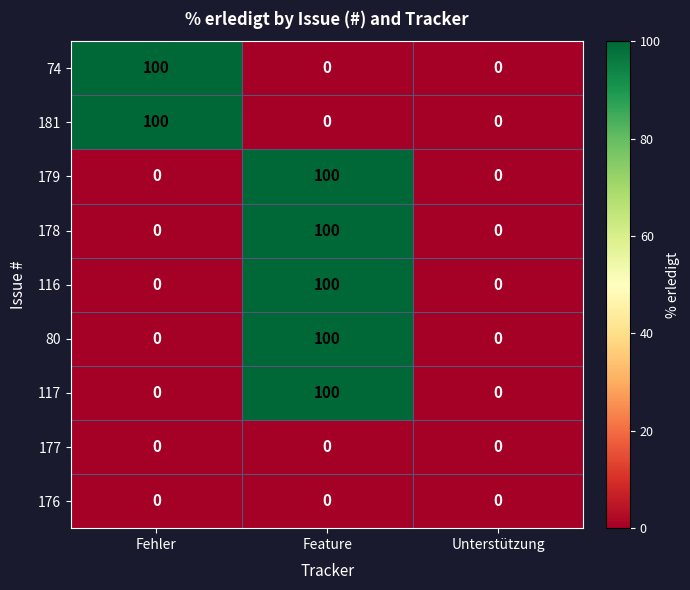

Reading right to left, list all the values displayed in this chart.

74: Unterstützung=0	Feature=0	Fehler=100
181: Unterstützung=0	Feature=0	Fehler=100
179: Unterstützung=0	Feature=100	Fehler=0
178: Unterstützung=0	Feature=100	Fehler=0
116: Unterstützung=0	Feature=100	Fehler=0
80: Unterstützung=0	Feature=100	Fehler=0
117: Unterstützung=0	Feature=100	Fehler=0
177: Unterstützung=0	Feature=0	Fehler=0
176: Unterstützung=0	Feature=0	Fehler=0